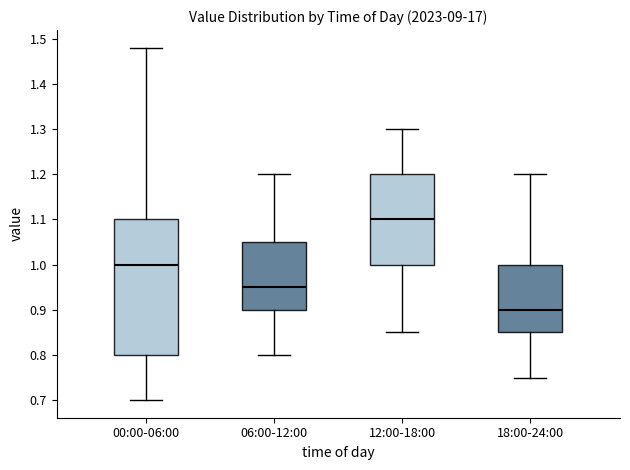

Which box has the lowest median line?

18:00-24:00